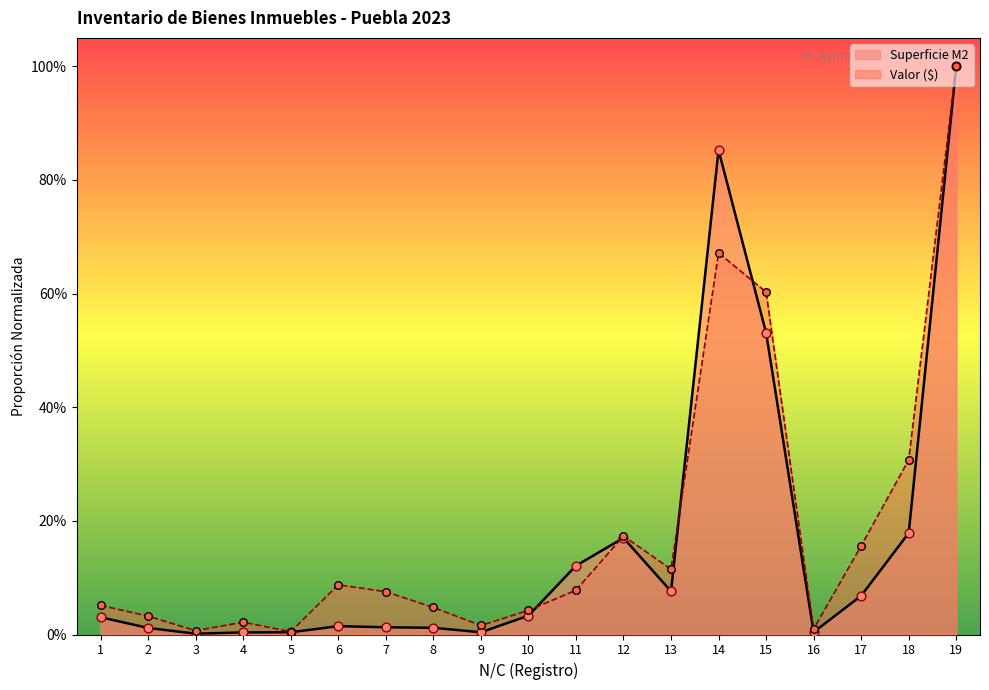

Which series contains the lowest Y value?

Superficie M2